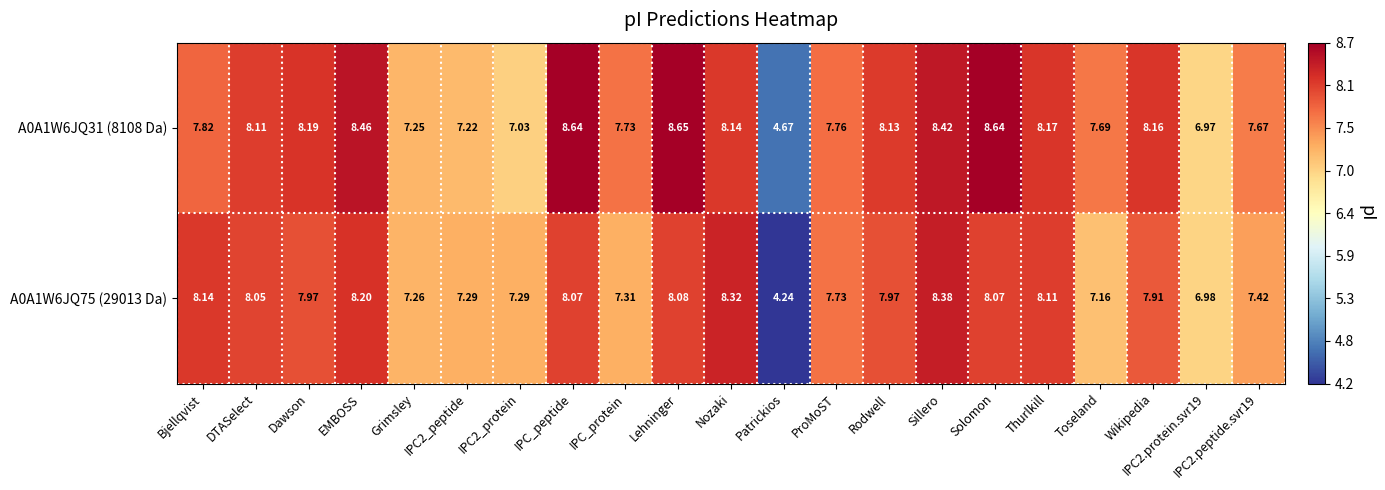

At which category is the sum across all series the highest?

Sillero